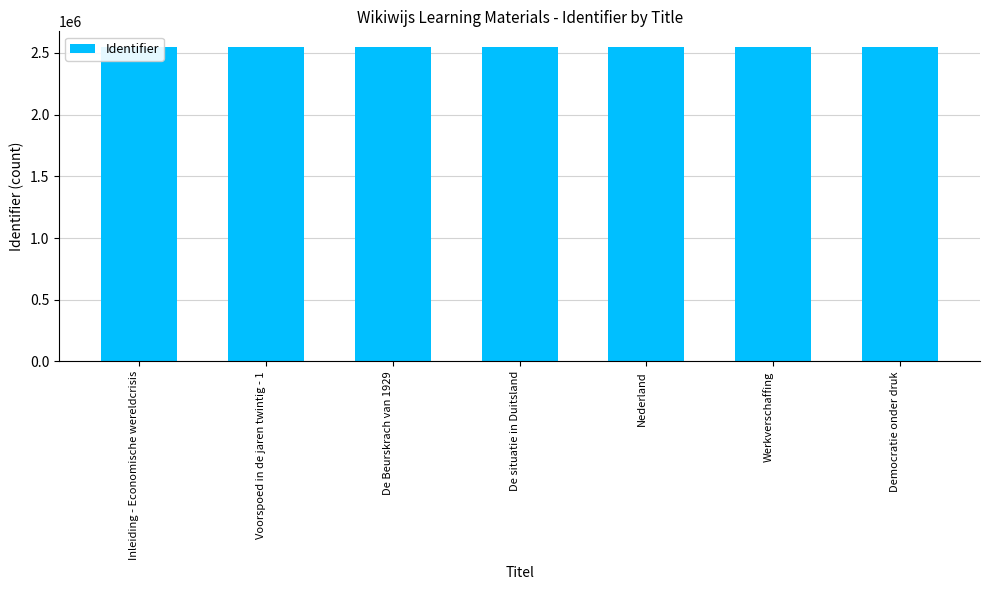

How many bars are there in total?

7